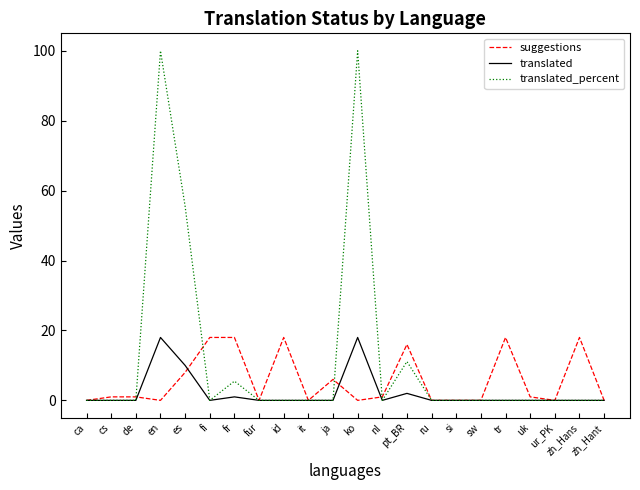

What position from the left is zh_Hans?

21